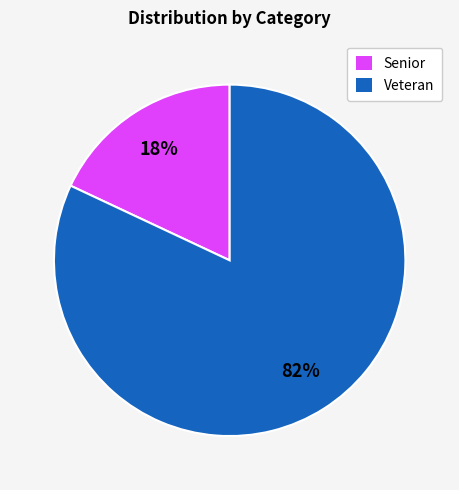

To the nearest percent, what portion does Senior represent?

18%